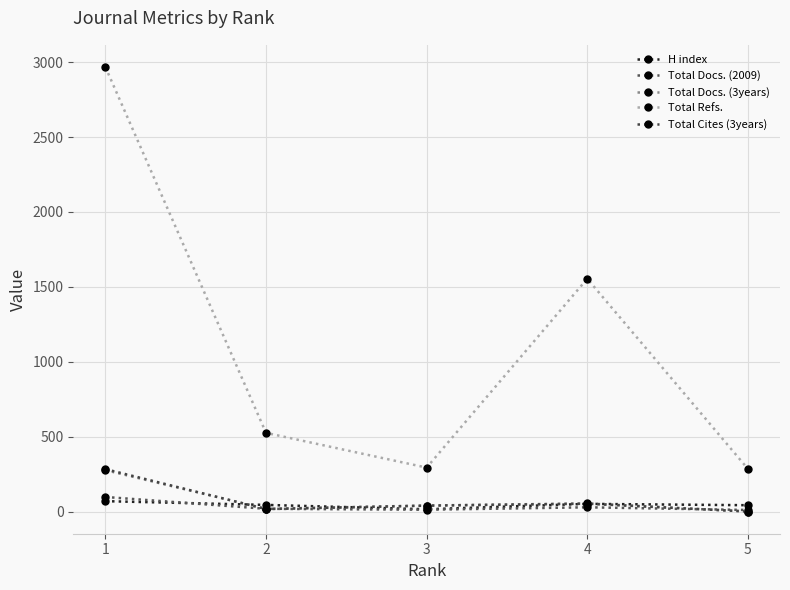

What is the sum of the H index values at 3 and 5?

57